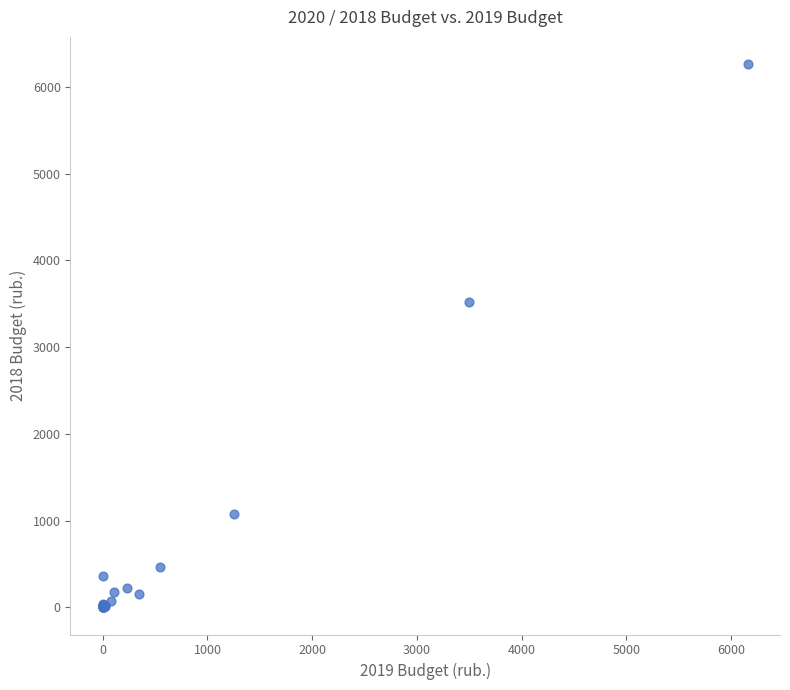

What Y value in the scatter plot is closest to 3131?

3515.0